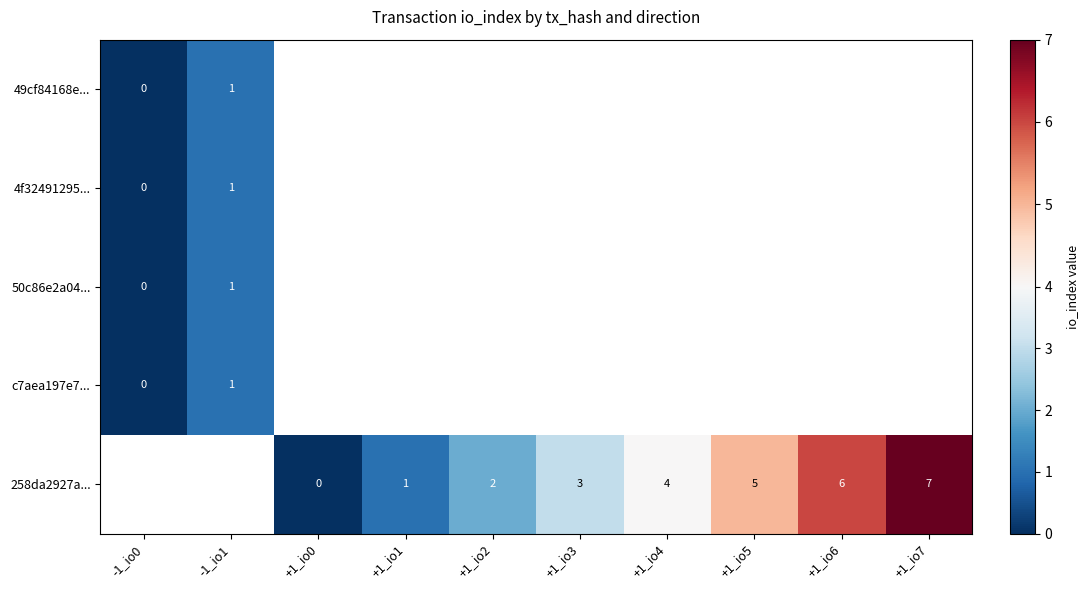

Is the value of 4f32491295... at +1_io3 greater than the value of c7aea197e7... at +1_io3?

No